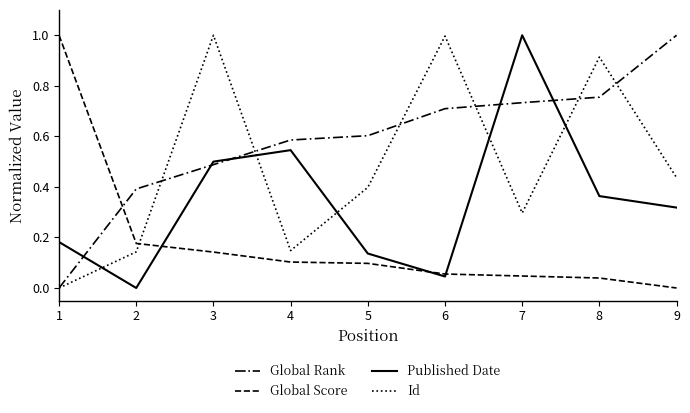

What is the average value of the Global Score series?

0.2